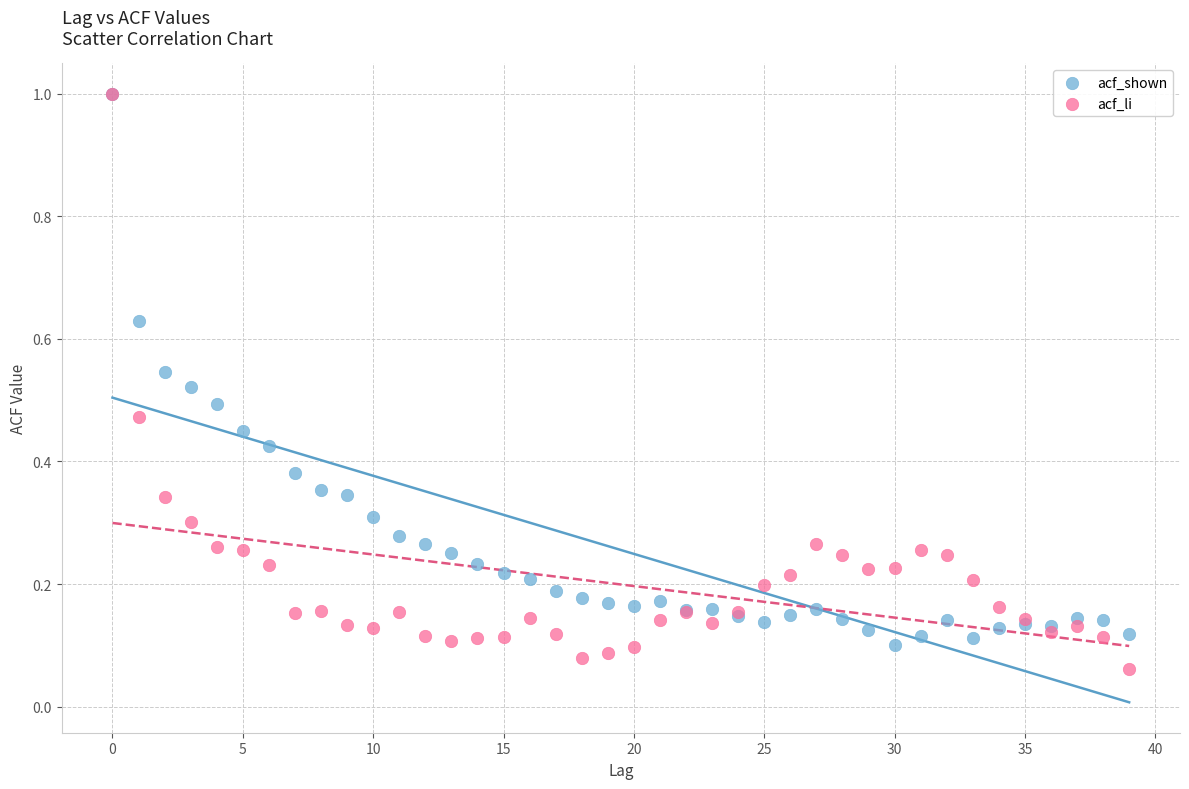

What are all the series names shown in the legend?

acf_shown, acf_li